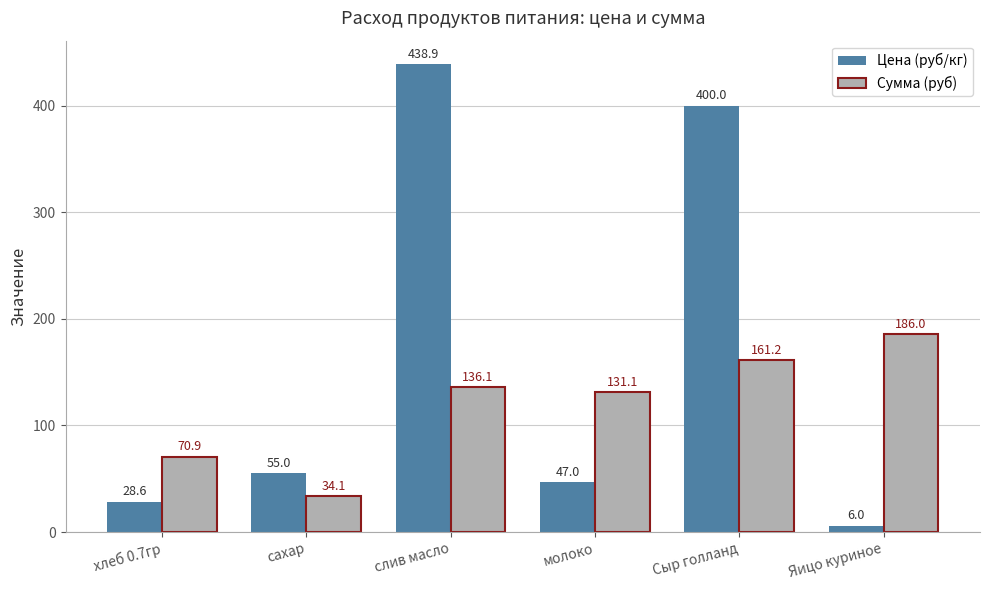

Rank the categories by Сумма (руб) value from highest to lowest.

Яицо куриное, Сыр голланд, слив масло, молоко, хлеб 0.7гр, сахар